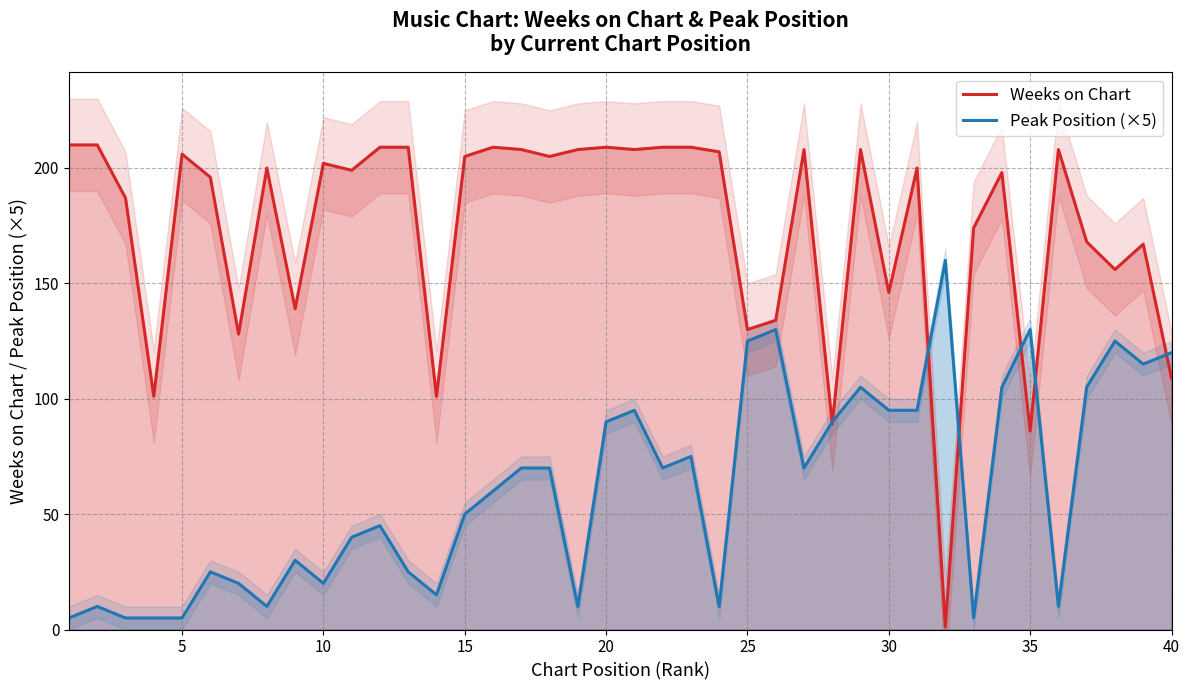

Reading right to left, what are all the values shown in this chart?

Weeks on Chart: 109	167	156	168	208	86	198	174	1	200	146	208	89	208	134	130	207	209	209	208	209	208	205	208	209	205	101	209	209	199	202	139	200	128	196	206	101	187	210	210
Peak Position (×5): 120	115	125	105	10	130	105	5	160	95	95	105	90	70	130	125	10	75	70	95	90	10	70	70	60	50	15	25	45	40	20	30	10	20	25	5	5	5	10	5